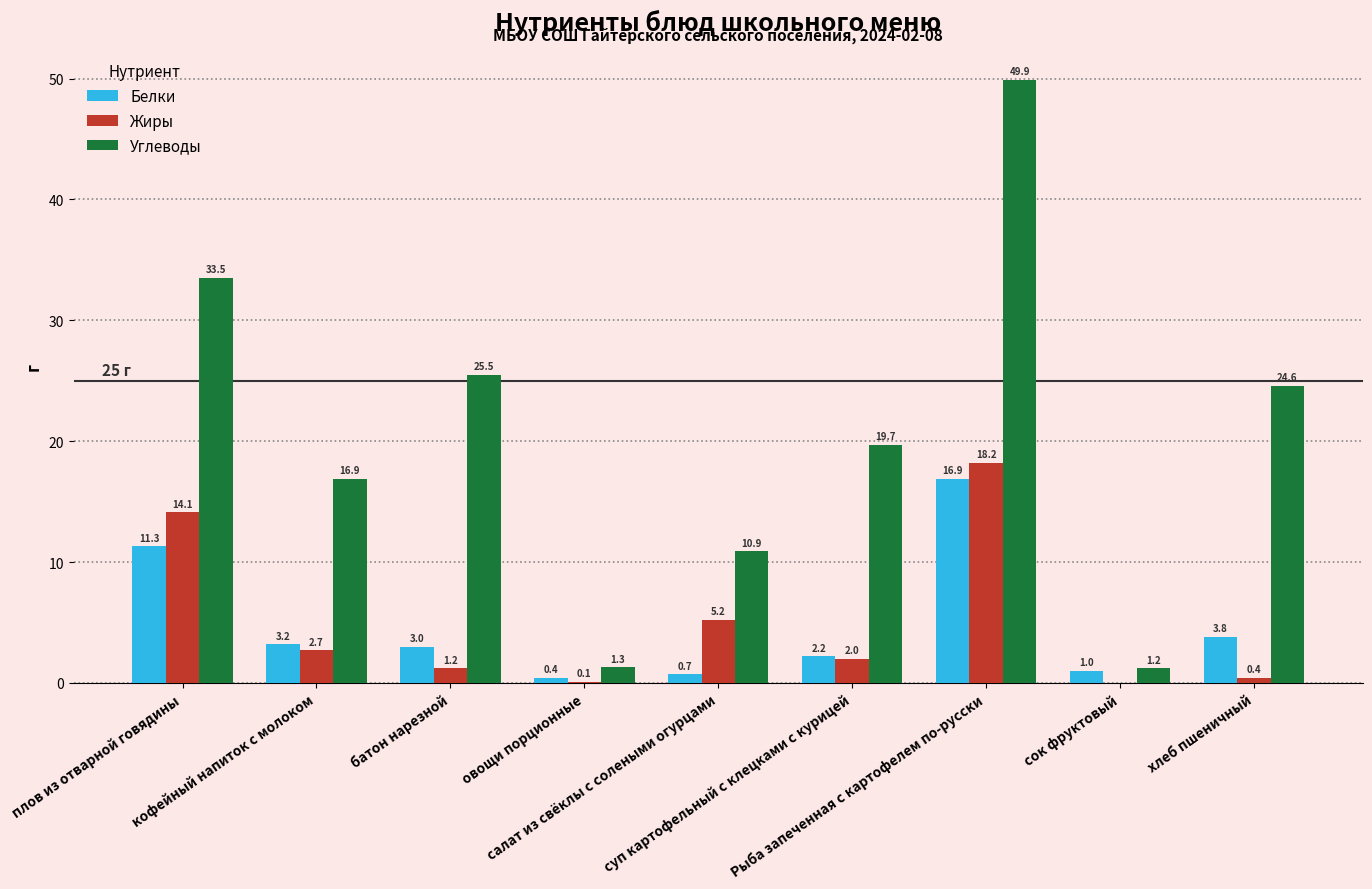

Which series changed the most between салат из свёклы с солеными огурцами and хлеб пшеничный?

Углеводы